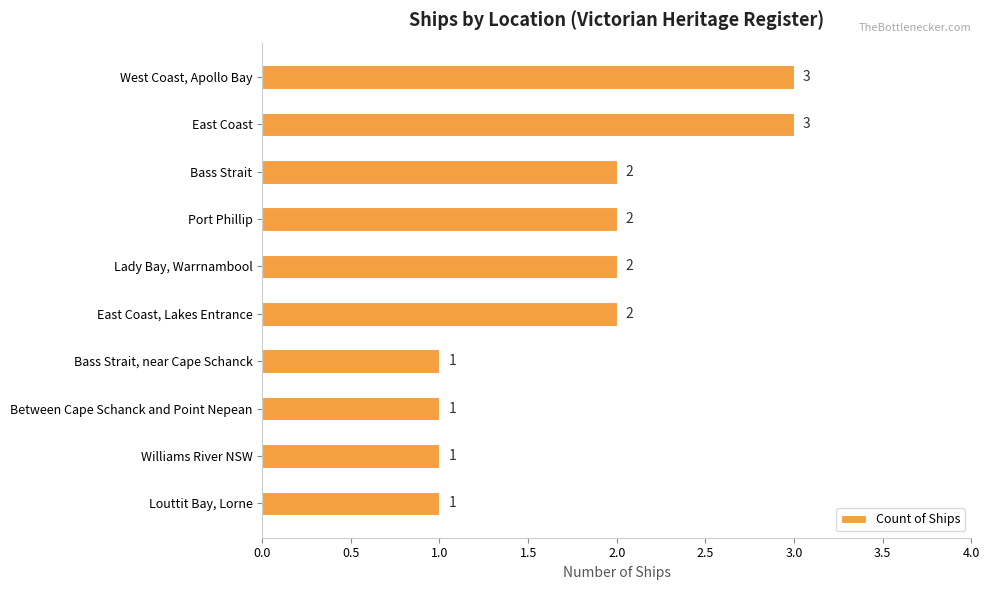

Reading top to bottom, transcribe all the data shown in this chart.

3	3	2	2	2	2	1	1	1	1